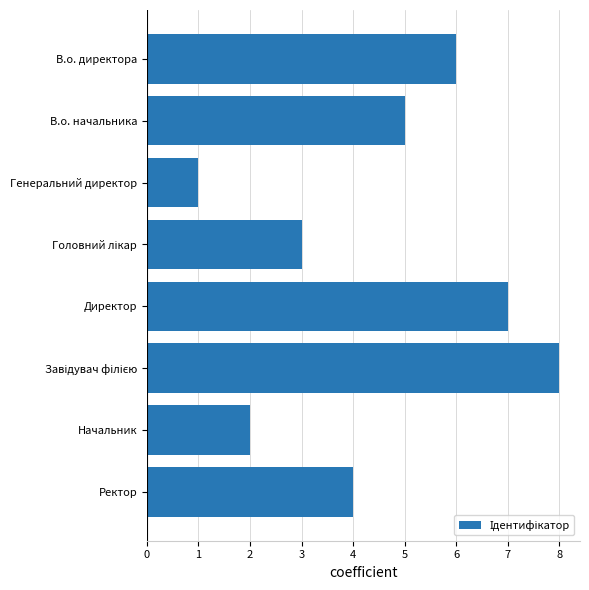

Reading top to bottom, list all the values displayed in this chart.

6	5	1	3	7	8	2	4